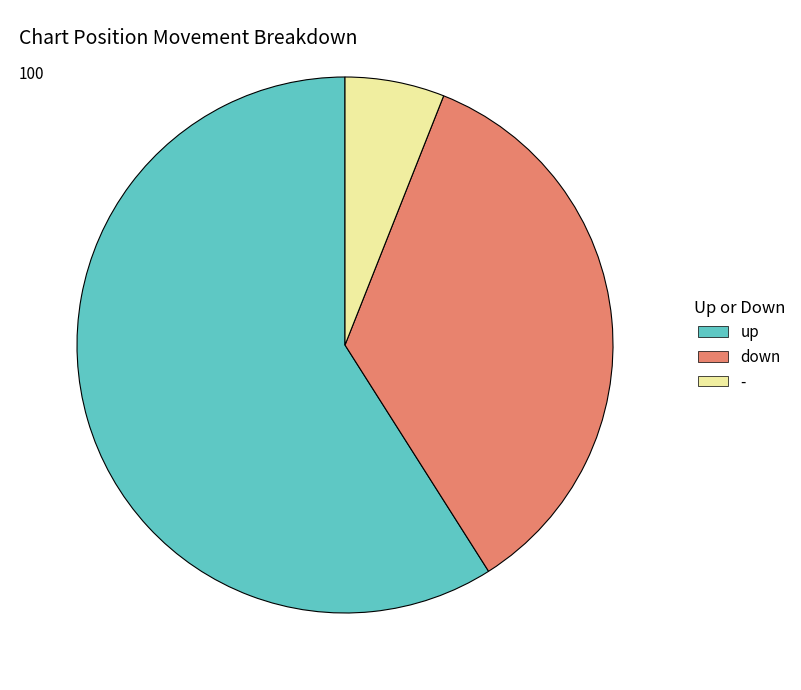

Is it true that - is 1% of the pie?

False